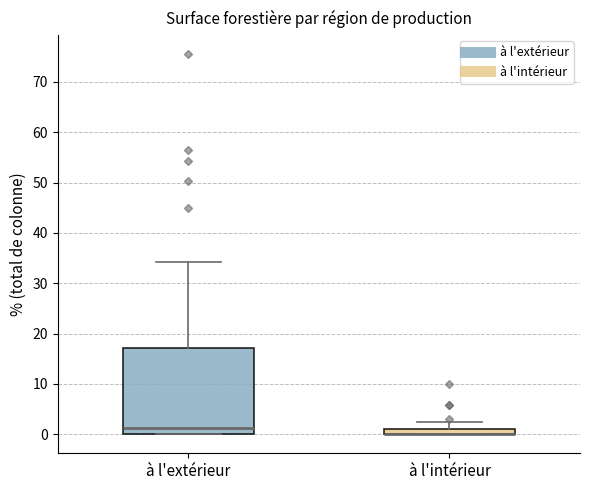

Where is the upper edge of the box for à l'extérieur on the y-axis? The values are not printed on the chart, so give them approximately, as read against the axis.

17